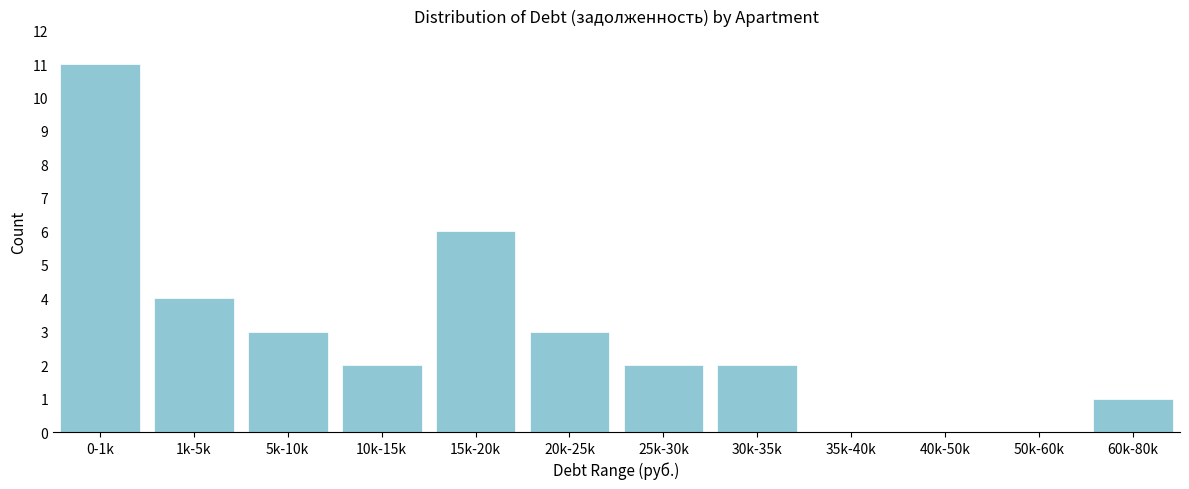

Reading right to left, extract all data points from this chart.

60k-80k=1	50k-60k=0	40k-50k=0	35k-40k=0	30k-35k=2	25k-30k=2	20k-25k=3	15k-20k=6	10k-15k=2	5k-10k=3	1k-5k=4	0-1k=11